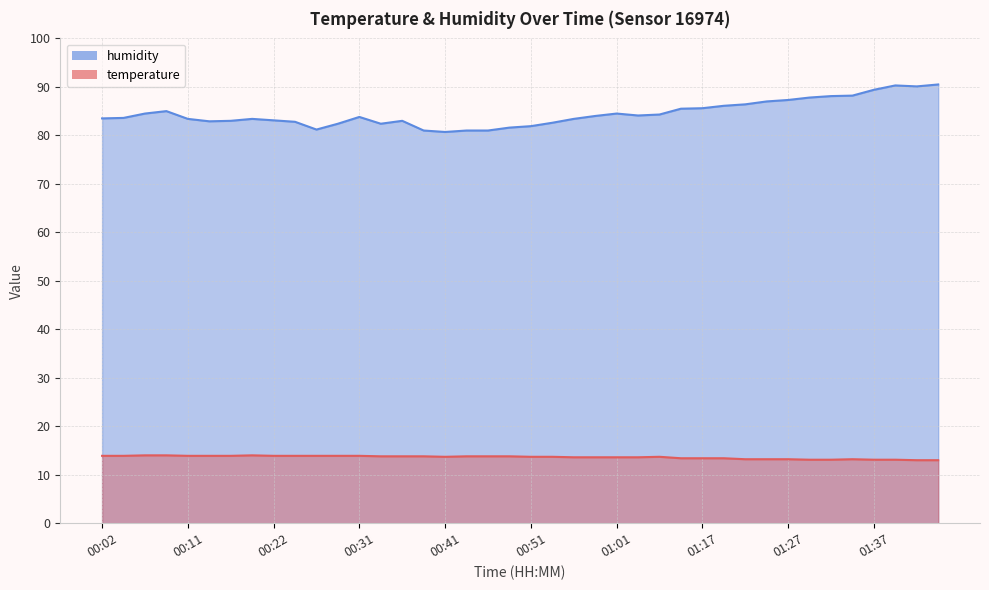

Reading left to right, what are all the values shown in this chart?

temperature: 00:02=13.9	00:04=13.9	00:07=14.0	00:09=14.0	00:11=13.9	00:14=13.9	00:16=13.9	00:19=14.0	00:22=13.9	00:24=13.9	00:27=13.9	00:29=13.9	00:31=13.9	00:34=13.8	00:36=13.8	00:39=13.8	00:41=13.7	00:44=13.8	00:46=13.8	00:49=13.8	00:51=13.7	00:54=13.7	00:56=13.6	00:59=13.6	01:01=13.6	01:04=13.6	01:07=13.7	01:15=13.4	01:17=13.4	01:20=13.4	01:22=13.2	01:25=13.2	01:27=13.2	01:30=13.1	01:32=13.1	01:35=13.2	01:37=13.1	01:40=13.1	01:42=13.0	01:45=13.0
humidity: 00:02=83.5	00:04=83.6	00:07=84.5	00:09=85.0	00:11=83.4	00:14=82.9	00:16=83.0	00:19=83.4	00:22=83.1	00:24=82.8	00:27=81.2	00:29=82.4	00:31=83.8	00:34=82.4	00:36=83.0	00:39=81.0	00:41=80.7	00:44=81.0	00:46=81.0	00:49=81.6	00:51=81.9	00:54=82.6	00:56=83.4	00:59=84.0	01:01=84.5	01:04=84.1	01:07=84.3	01:15=85.5	01:17=85.6	01:20=86.1	01:22=86.4	01:25=87.0	01:27=87.3	01:30=87.8	01:32=88.1	01:35=88.2	01:37=89.4	01:40=90.3	01:42=90.1	01:45=90.5